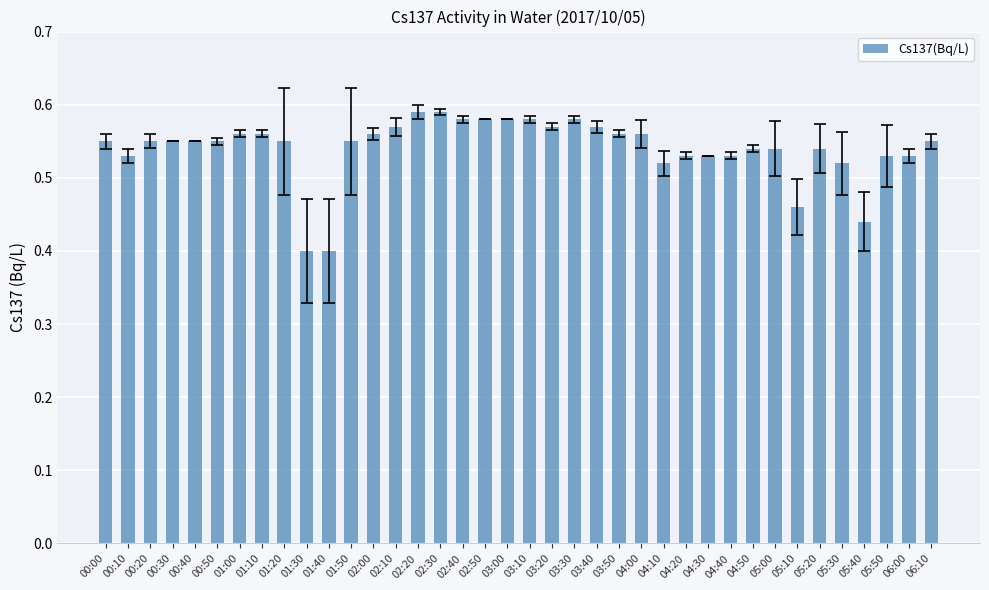

How many values are between 0 and 1?

38